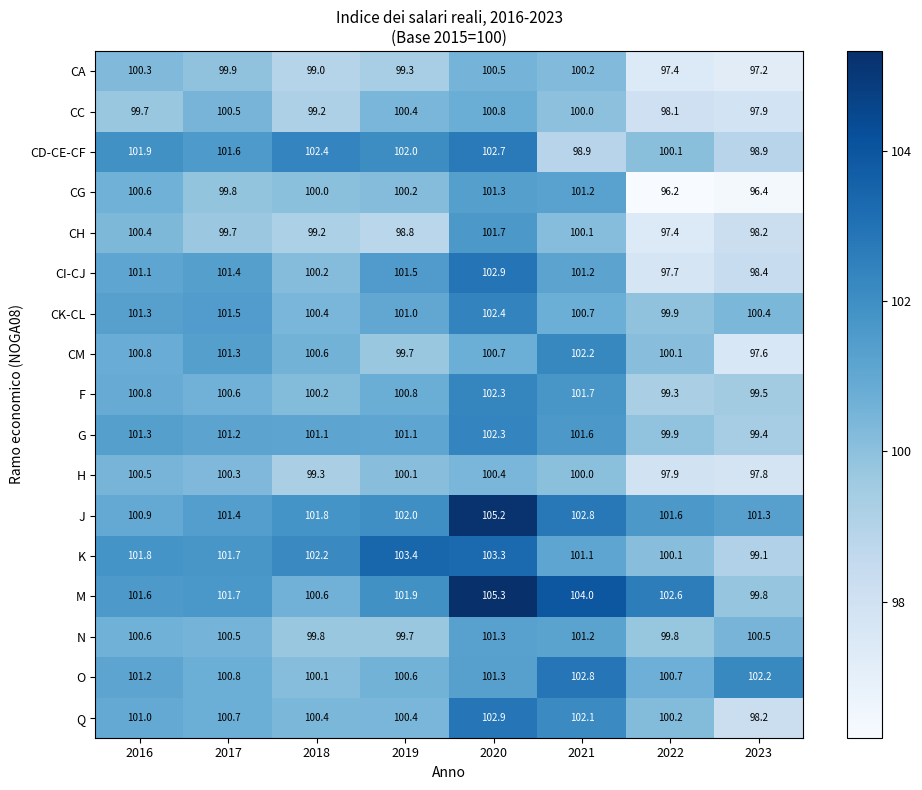

What is the sum of all Q values?

805.9